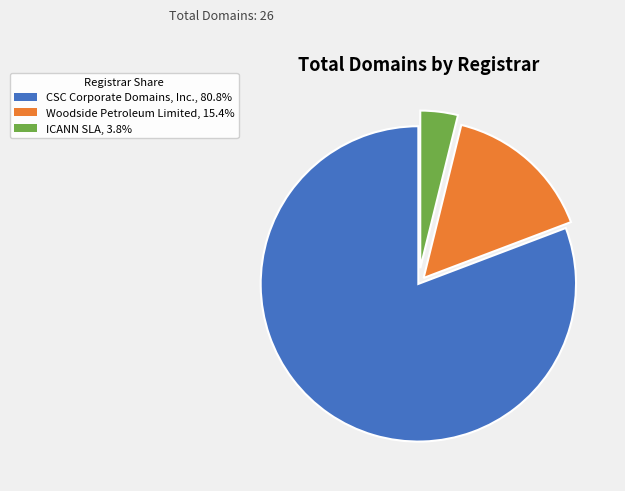

What is the ratio of the value at Woodside Petroleum Limited to the value at ICANN SLA?

4.0